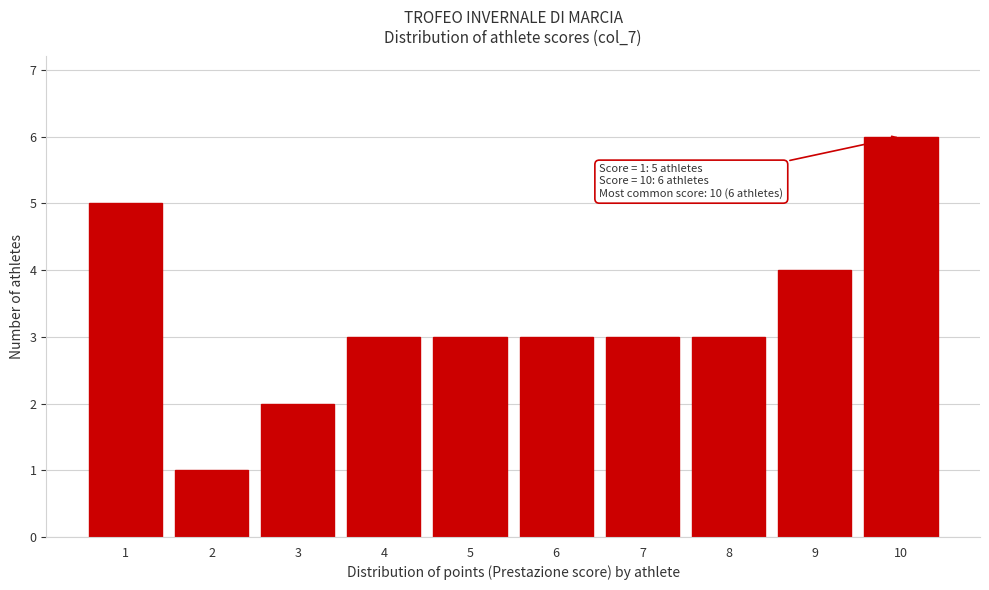

Reading right to left, what are all the values shown in this chart?

6	4	3	3	3	3	3	2	1	5